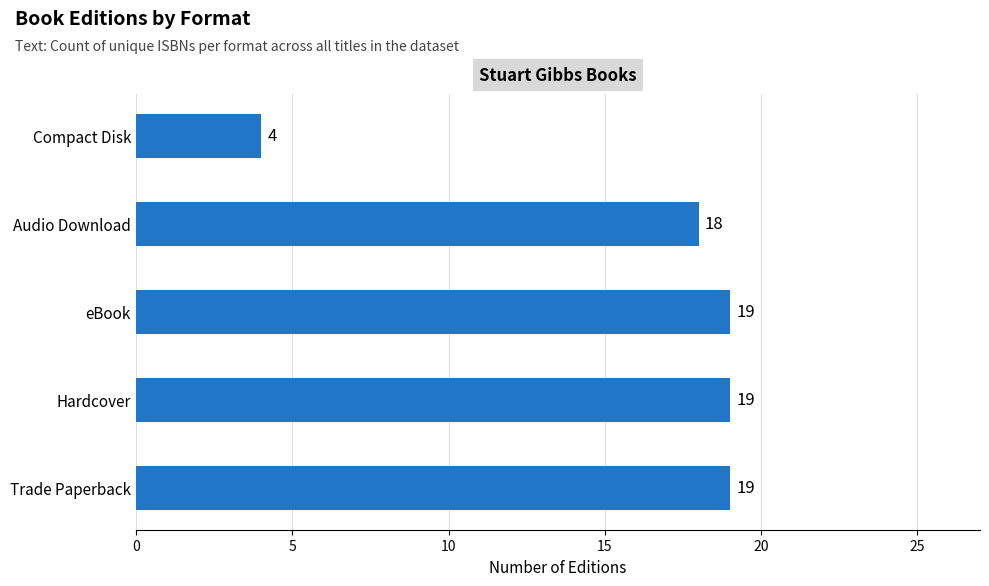

Which has a higher value, Audio Download or Hardcover?

Hardcover